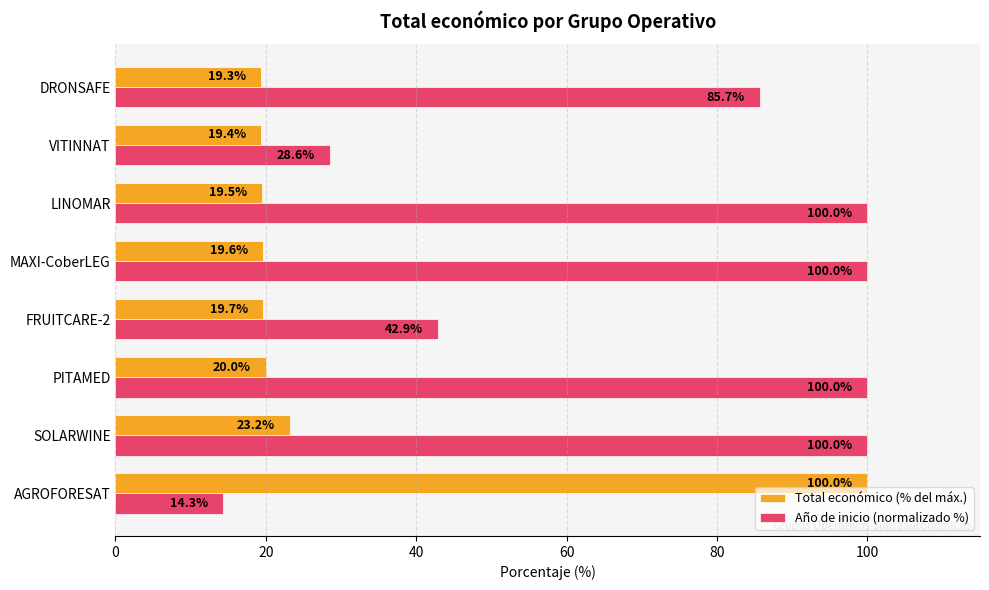

Where is Año de inicio (normalizado %) nearest to the value 57?

FRUITCARE-2